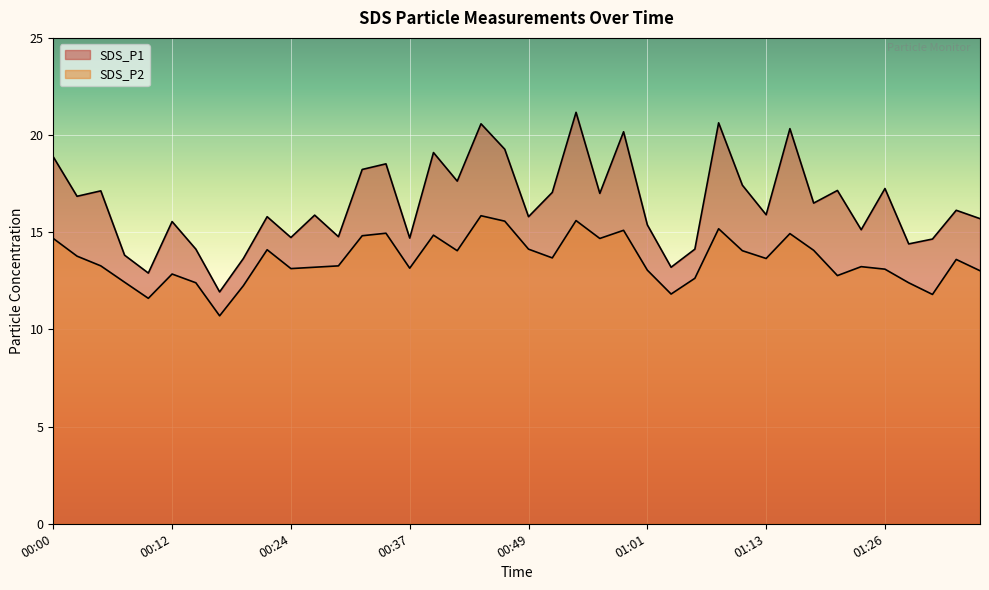

Where does the SDS_P1 series first go above 16?

00:00